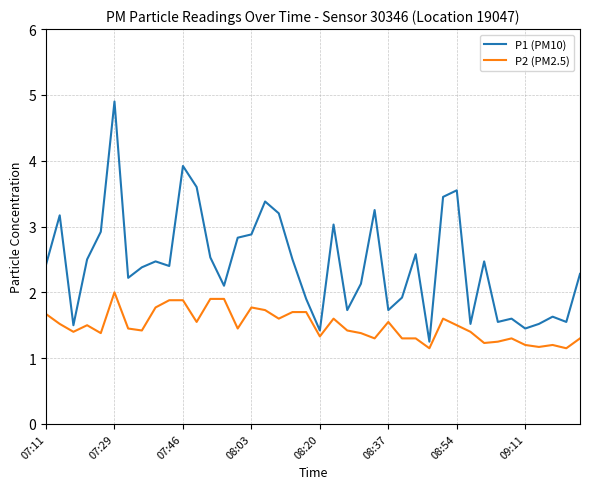

Rank the series by their average value, from lowest to highest.

P2 (PM2.5), P1 (PM10)